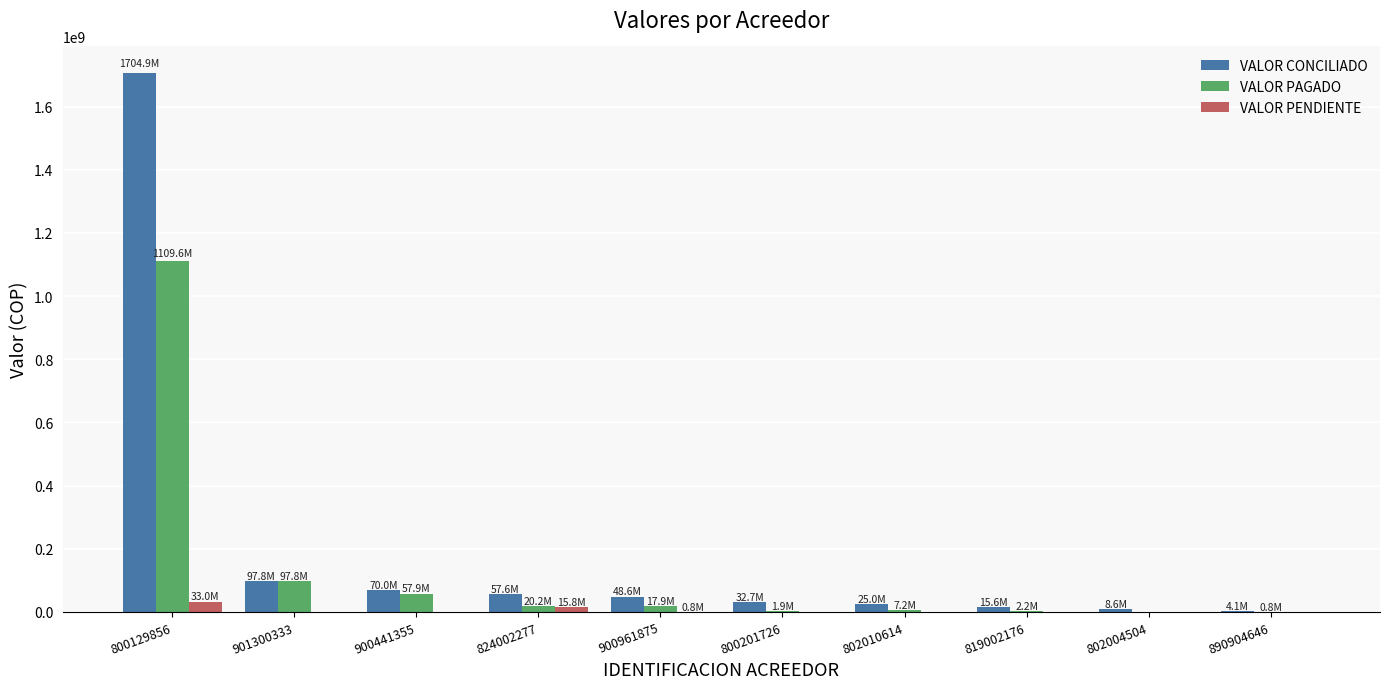

Is it true that VALOR PENDIENTE equals 0.0 at 890904646?

True